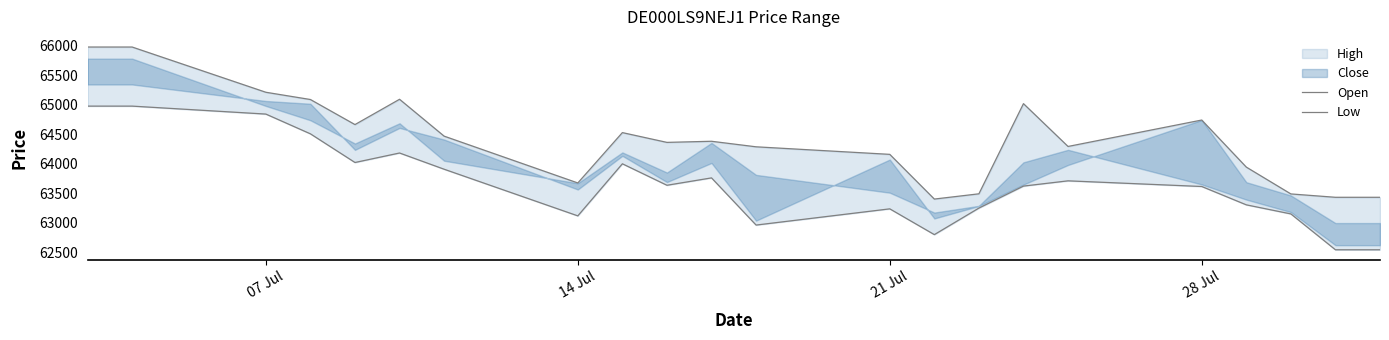

Which series has the largest range (max minus min)?

Open